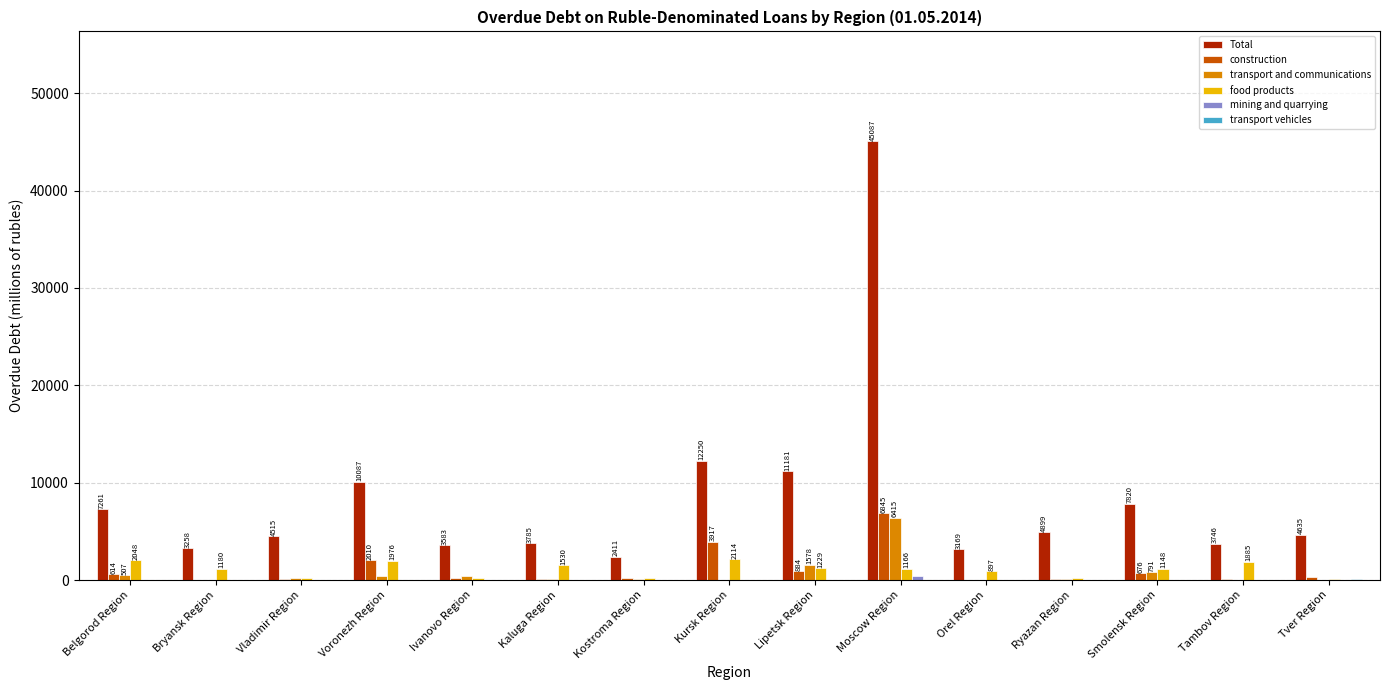

What is the sum of the Total values at Ivanovo Region and Belgorod Region?

10844